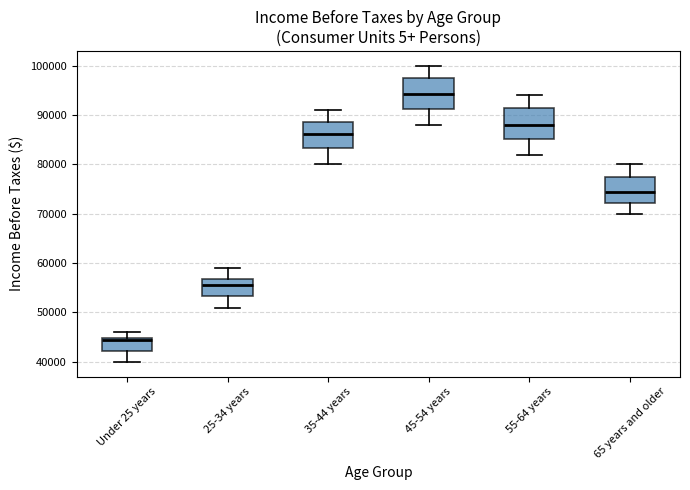

Reading left to right, transcribe this box plot: for each box, give where its median line is, the range the box spans, and where its two whiskers end, as read against the y-axis. The values are not printed on the chart, so give them approximately, as read against the axis.

Under 25 years: median 44000, box 42000 to 45000, whiskers 40000 to 46000
25-34 years: median 56000, box 53000 to 57000, whiskers 51000 to 59000
35-44 years: median 86000, box 83000 to 89000, whiskers 80000 to 91000
45-54 years: median 94000, box 91000 to 98000, whiskers 88000 to 100000
55-64 years: median 88000, box 85000 to 92000, whiskers 82000 to 94000
65 years and older: median 74000, box 72000 to 78000, whiskers 70000 to 80000